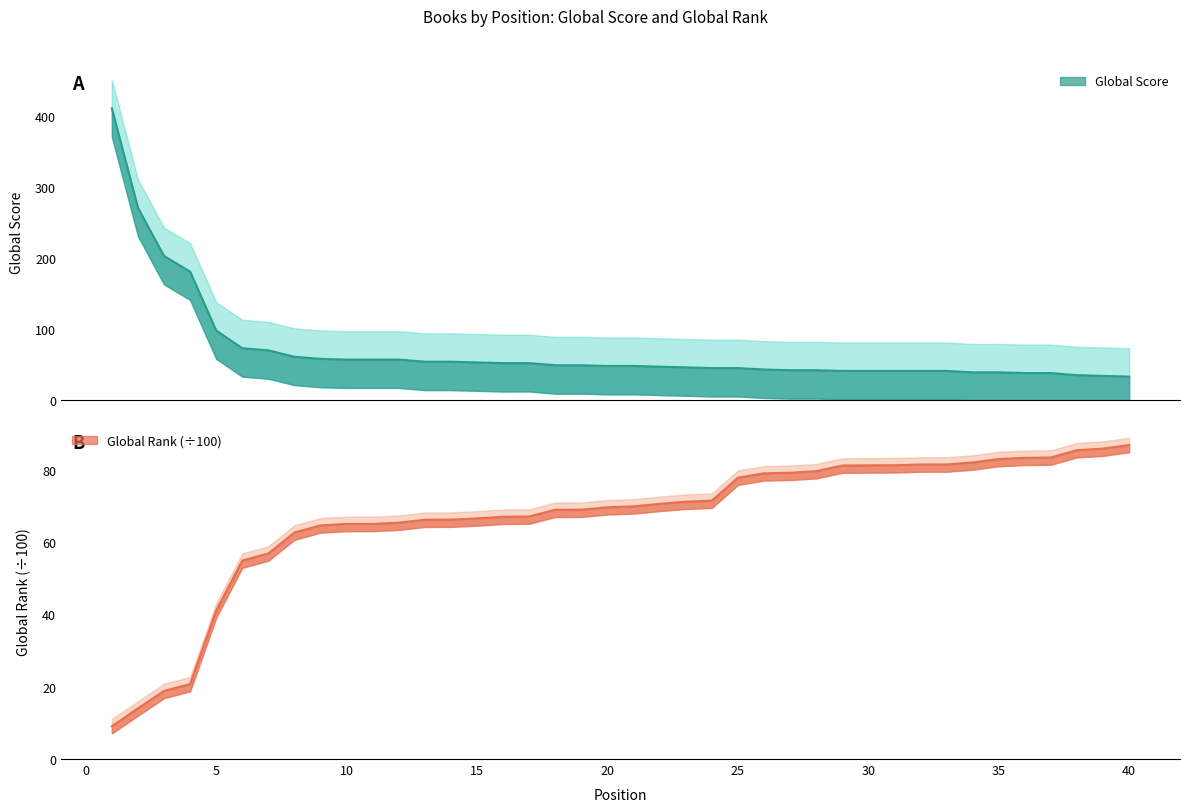

Reading right to left, extract all data points from this chart.

Global Score: 40=33.0	39=34.0	38=35.0	37=38.0	36=38.0	35=39.0	34=39.0	33=41.0	32=41.0	31=41.0	30=41.0	29=41.0	28=42.0	27=42.0	26=43.0	25=45.0	24=45.0	23=46.0	22=47.0	21=48.0	20=48.0	19=49.0	18=49.0	17=52.0	16=52.0	15=53.0	14=54.0	13=54.0	12=57.0	11=57.0	10=57.0	9=58.0	8=61.0	7=70.0	6=73.0	5=98.0	4=181.0	3=203.0	2=271.0	1=411.0
Global Rank (scaled): 40=86.8	39=85.8	38=85.4	37=83.4	36=83.3	35=83.0	34=82.0	33=81.5	32=81.4	31=81.2	30=81.2	29=81.2	28=79.6	27=79.2	26=79.0	25=77.8	24=71.4	23=71.2	22=70.6	21=69.9	20=69.6	19=68.9	18=68.9	17=67.1	16=67.0	15=66.5	14=66.2	13=66.2	12=65.3	11=65.0	10=65.0	9=64.6	8=62.6	7=56.8	6=54.9	5=41.0	4=20.7	3=18.8	2=14.0	1=9.1